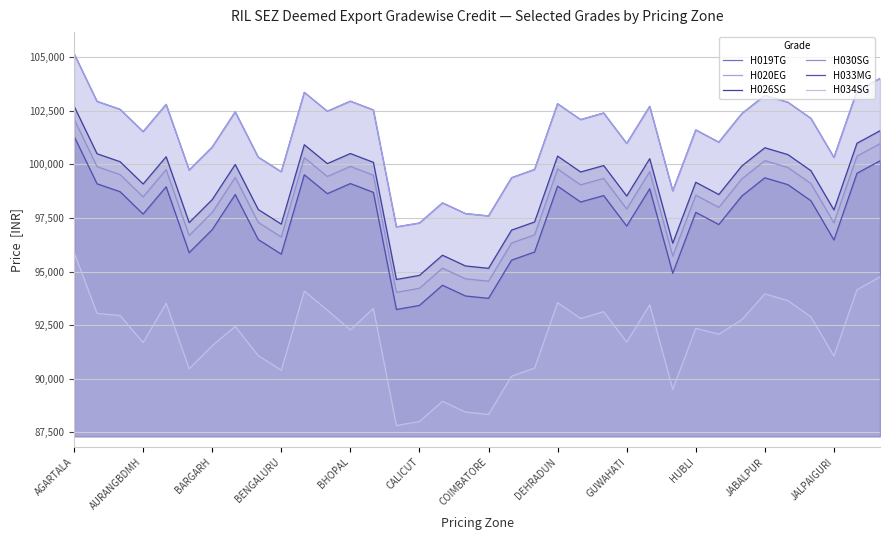

What is the greatest value displayed?

105160